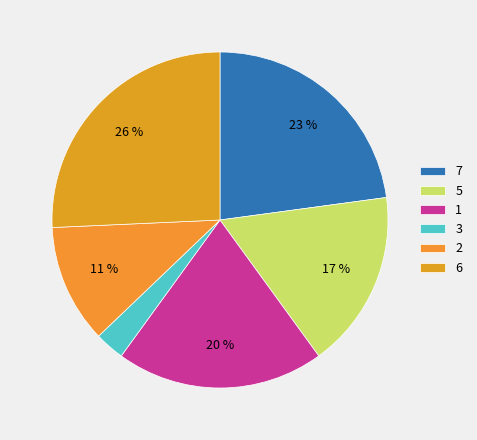

Which category has the biggest portion of the pie?

6